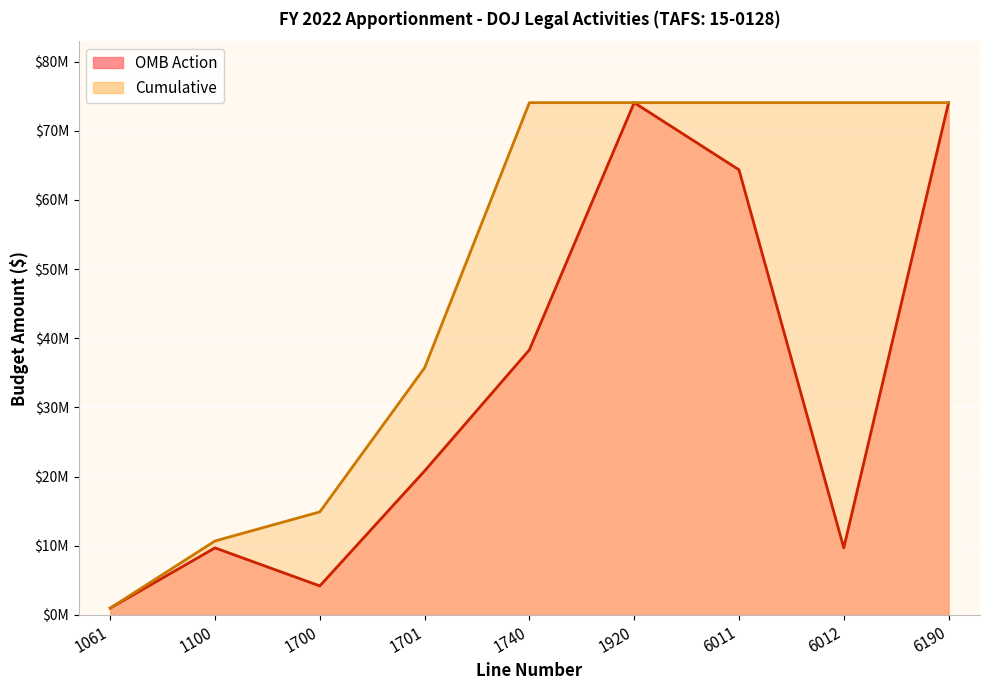

How many interior local valleys does the OMB Action series have?

2